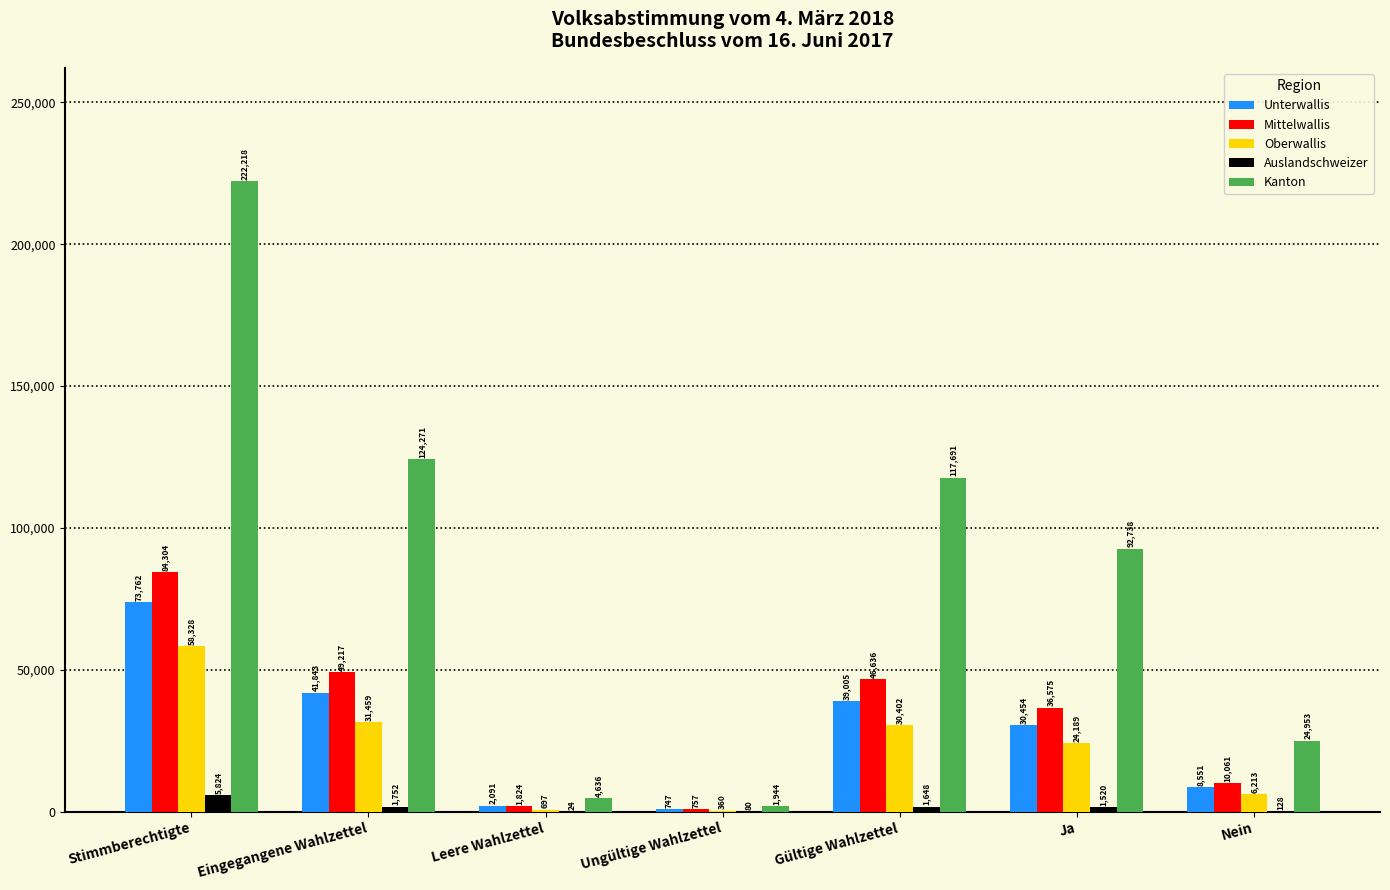

Reading left to right, extract all data points from this chart.

Unterwallis: 73762	41843	2091	747	39005	30454	8551
Mittelwallis: 84304	49217	1824	757	46636	36575	10061
Oberwallis: 58328	31459	697	360	30402	24189	6213
Auslandschweizer: 5824	1752	24	80	1648	1520	128
Kanton: 222218	124271	4636	1944	117691	92738	24953